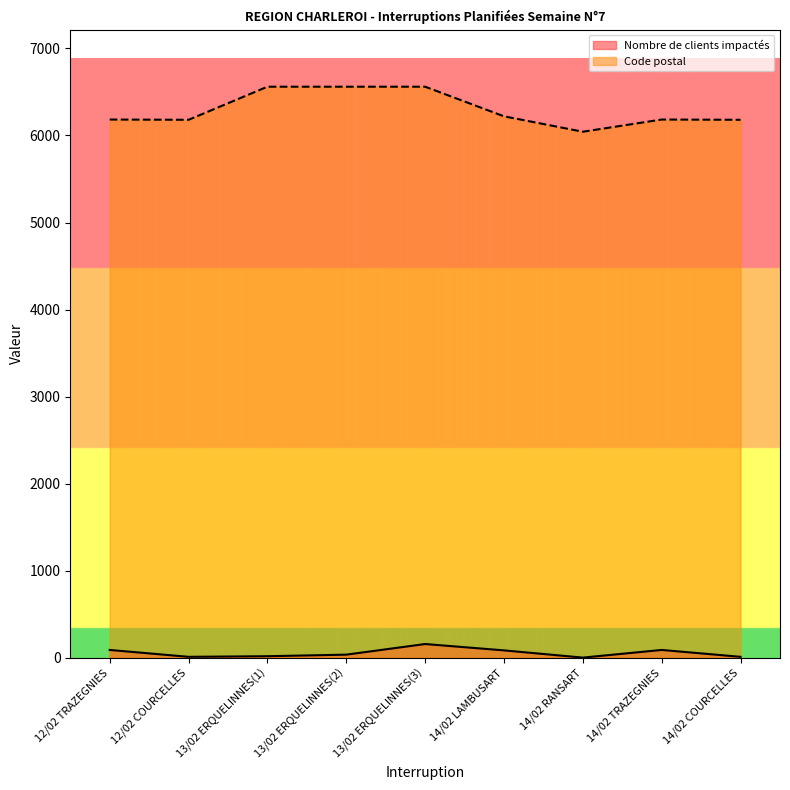

True or false: Code postal and Nombre de clients impactés intersect in this chart.

False